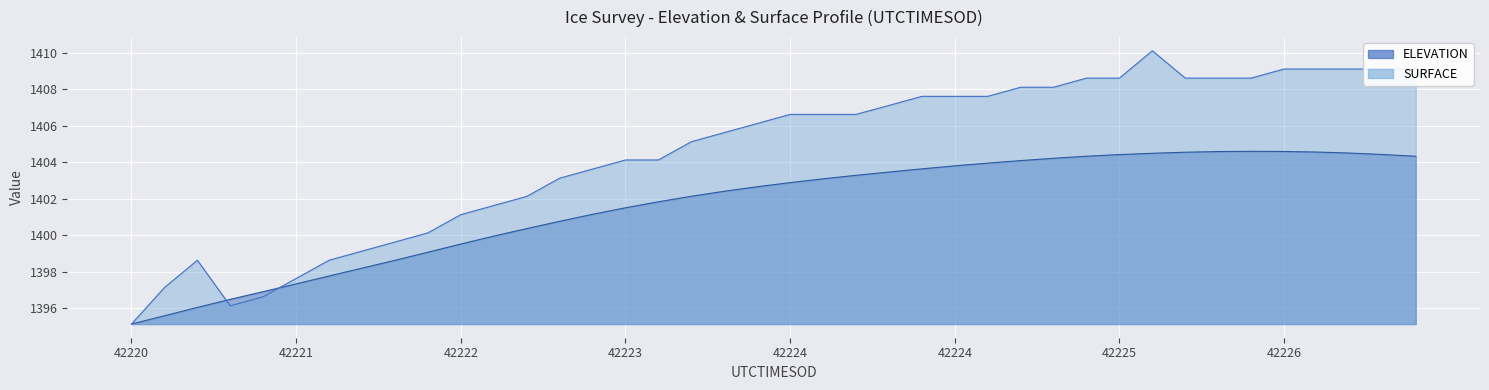

What is the difference between the values at 11 and 20?

2.9